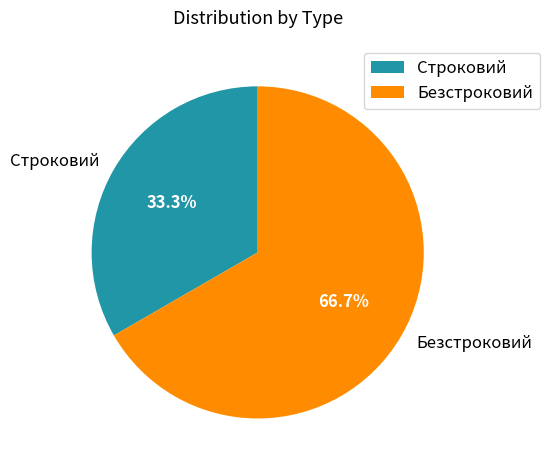

Combined, do Строковий and Безстроковий account for over 50%?

Yes